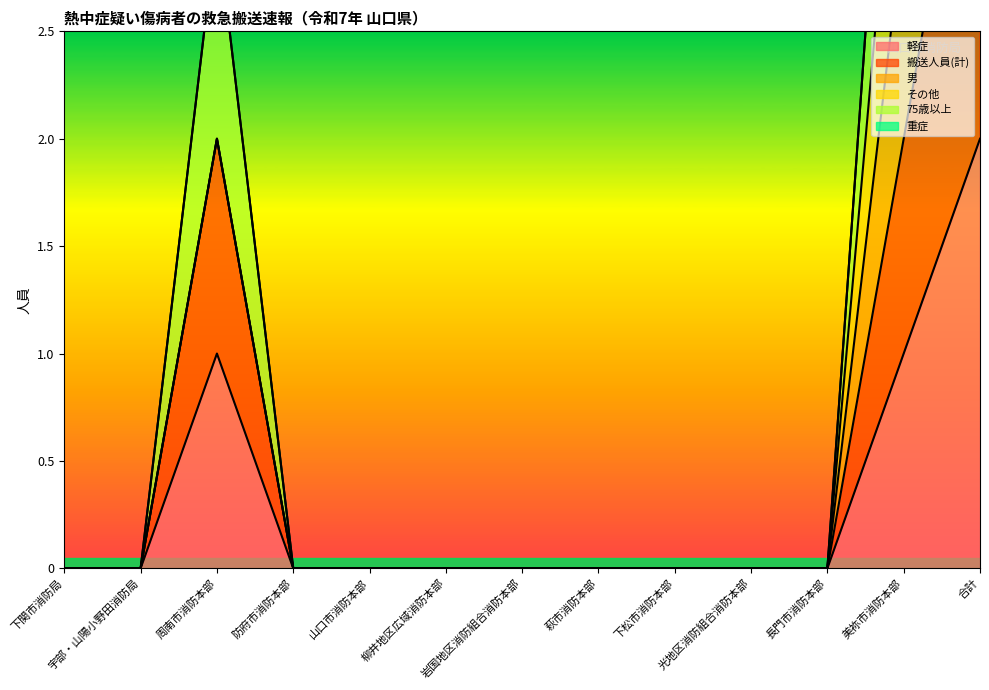

What is the difference between the maximum and minimum values in the 軽症 series?

2